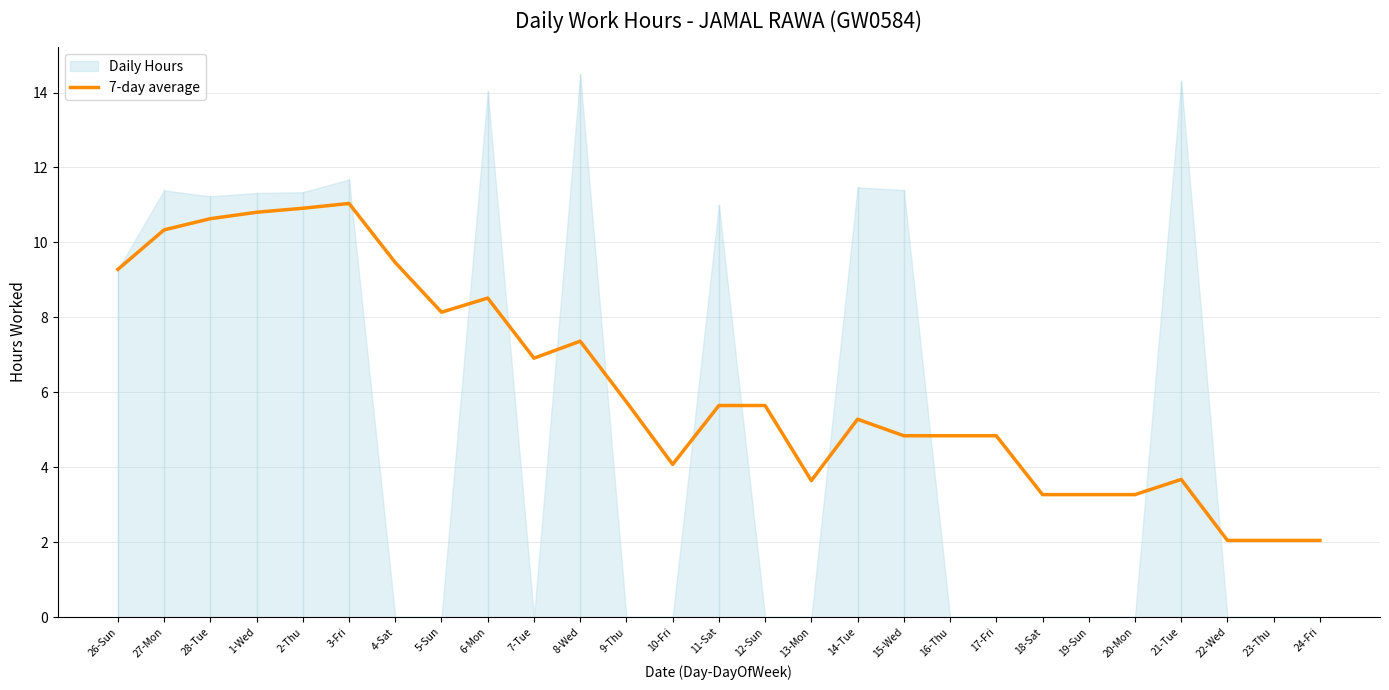

Where is the first local minimum?

5-Sun